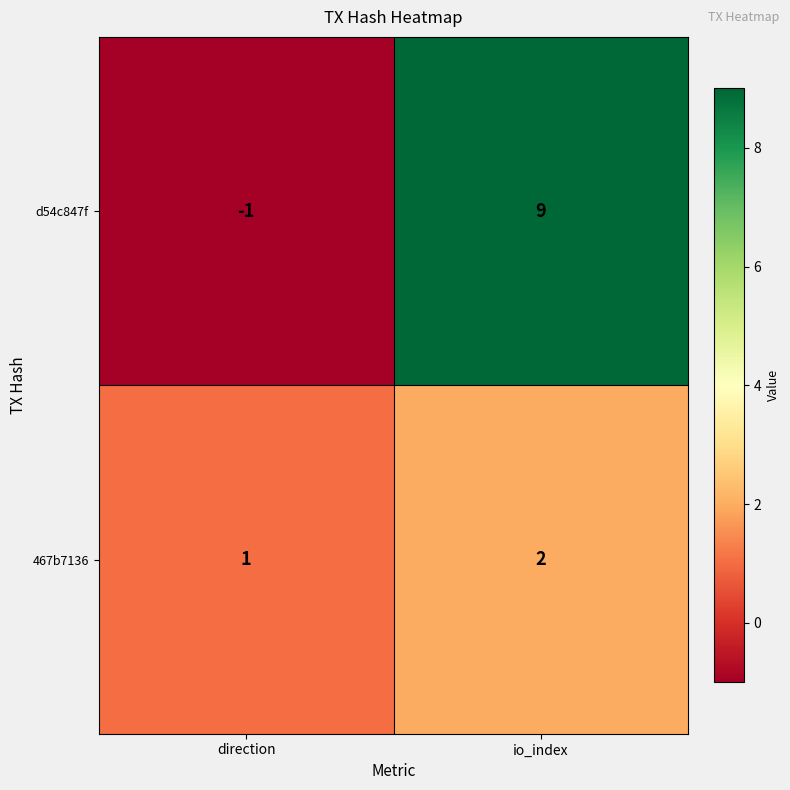

Reading right to left, transcribe all the data shown in this chart.

d54c847f: io_index=9	direction=-1
467b7136: io_index=2	direction=1